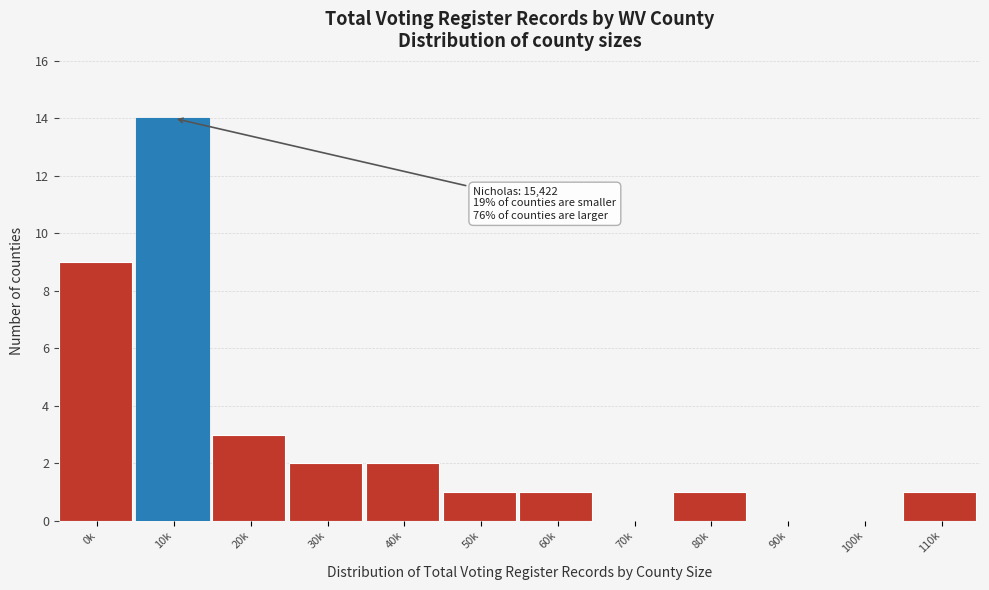

Reading left to right, list all the values displayed in this chart.

0k=9	10k=14	20k=3	30k=2	40k=2	50k=1	60k=1	70k=0	80k=1	90k=0	100k=0	110k=1